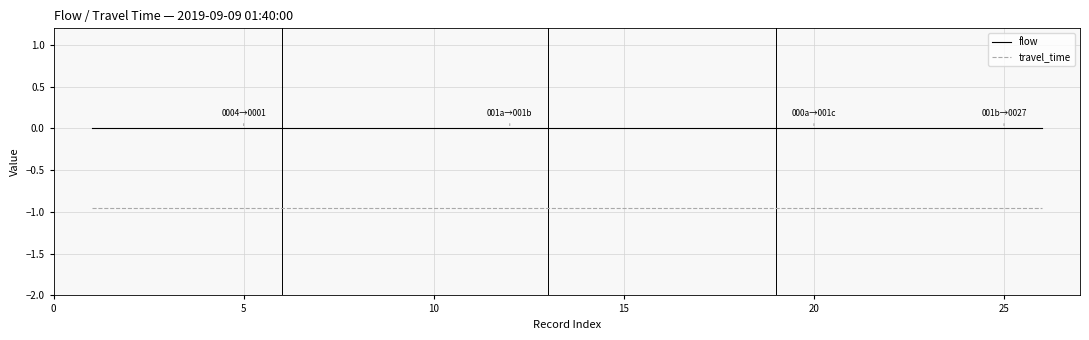

True or false: flow and travel_time intersect in this chart.

False